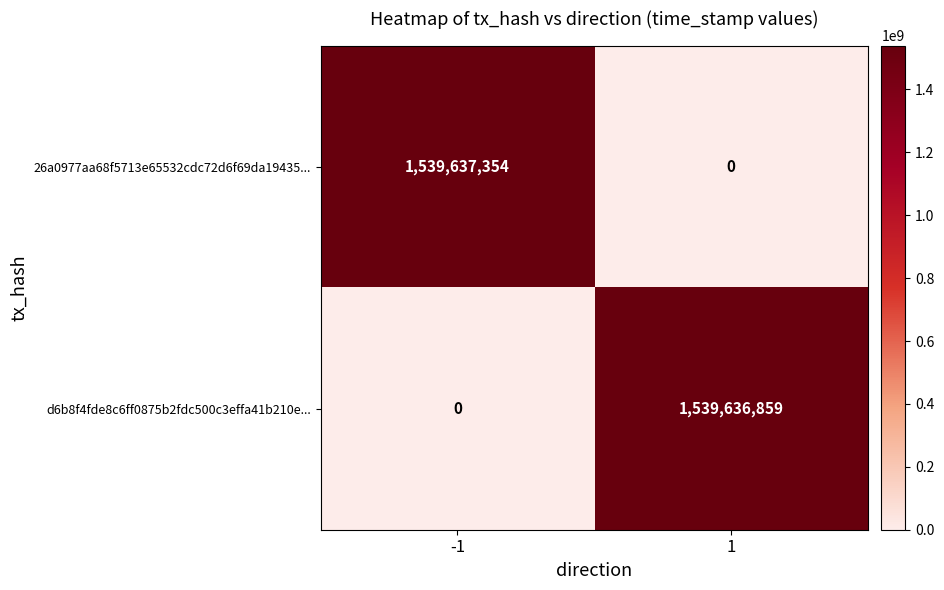

How many distinct data groups are displayed?

2